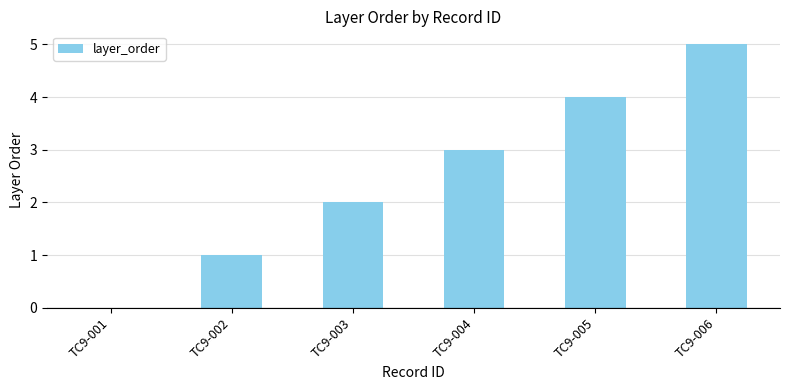

What is the change in value from TC9-002 to TC9-003?

+1